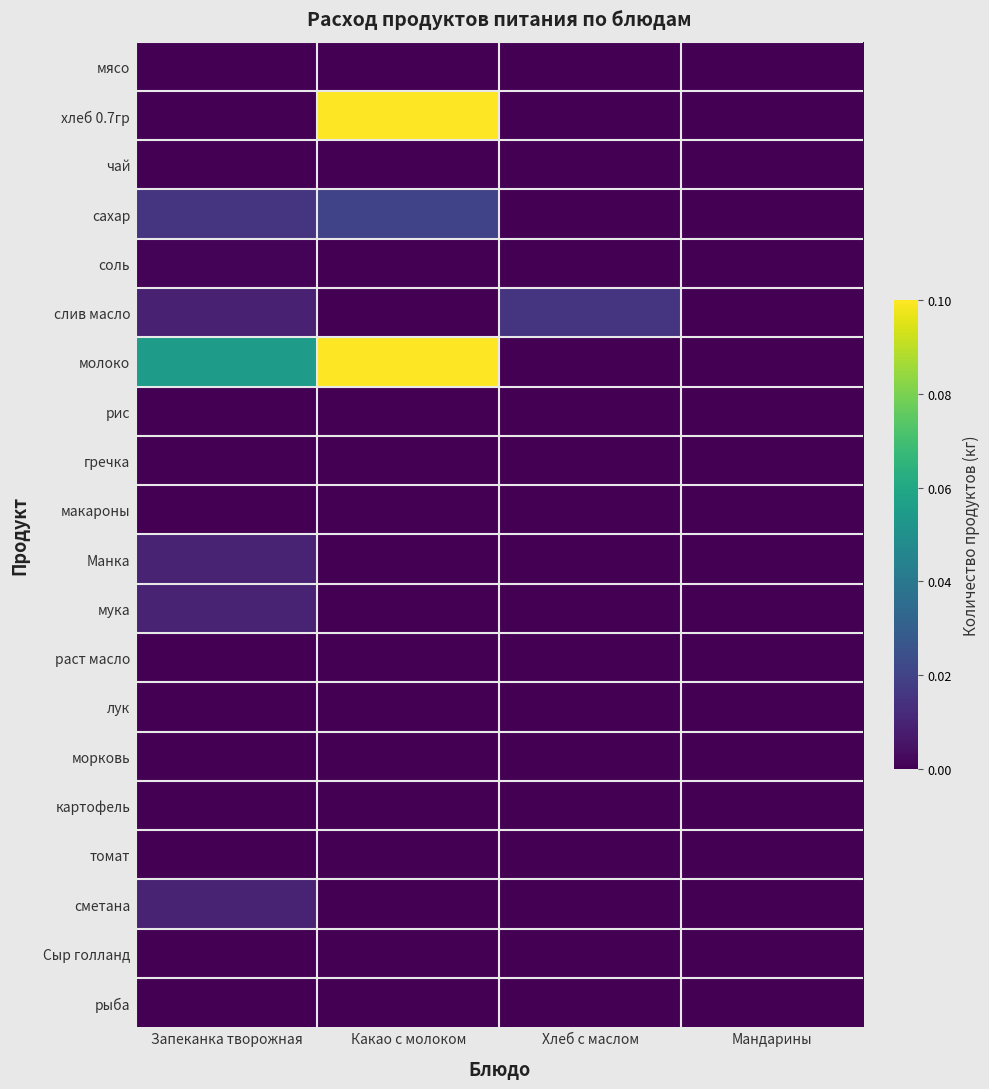

The value of лук at Хлеб с маслом is 0.0. True or false?

True